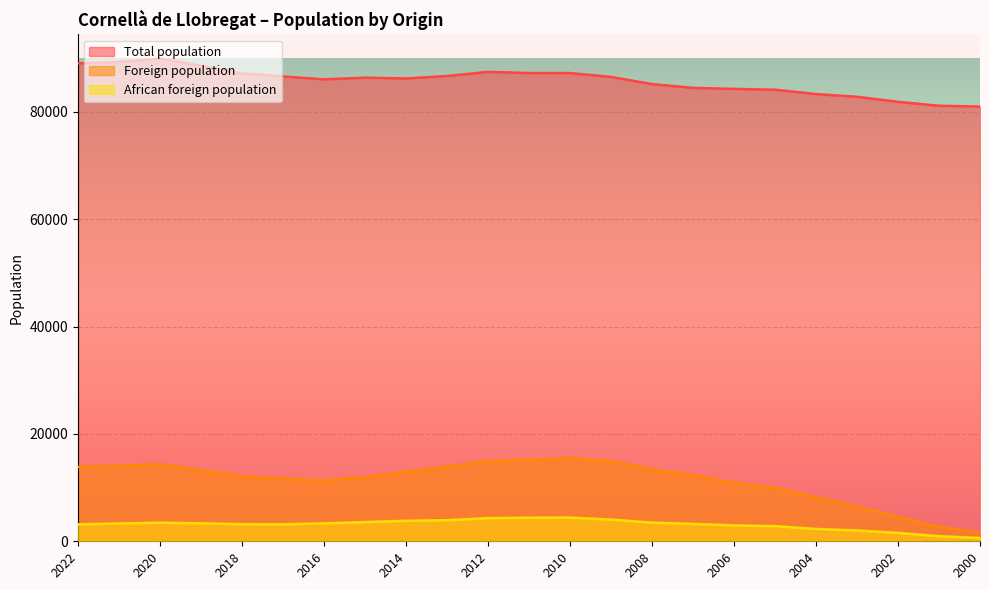

What is the value of the Total population point at the 5th from the left?

87173